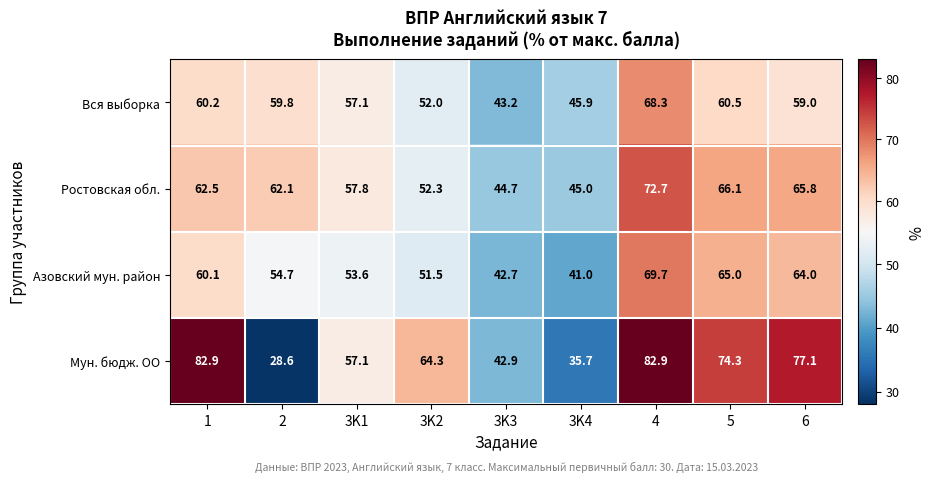

What is the sum of all Вся выборка values?

506.0